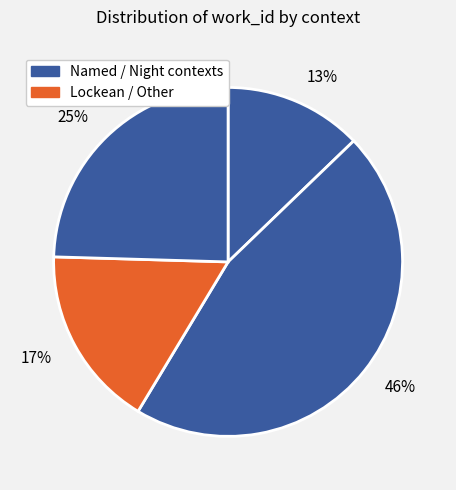

What percentage is the 13% slice, to the nearest percent?

13%